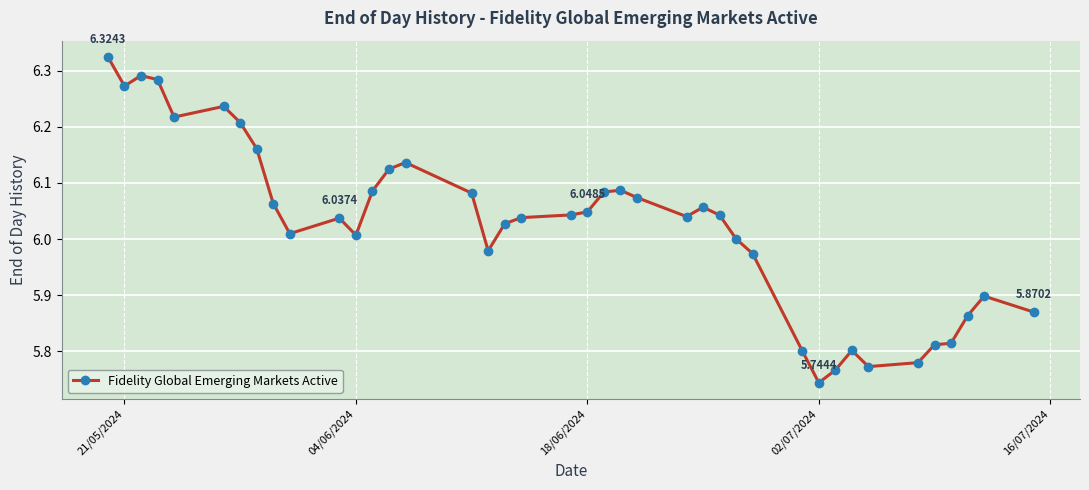

True or false: the data has more than 2 interior local peaks.

True